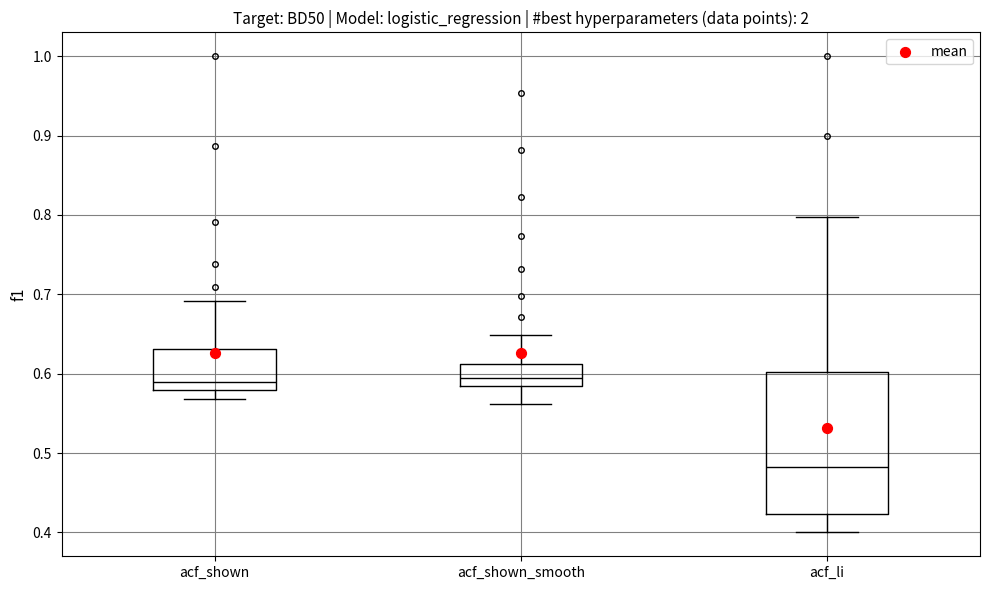

Which box is the tallest, from its lower edge to its upper edge?

acf_li